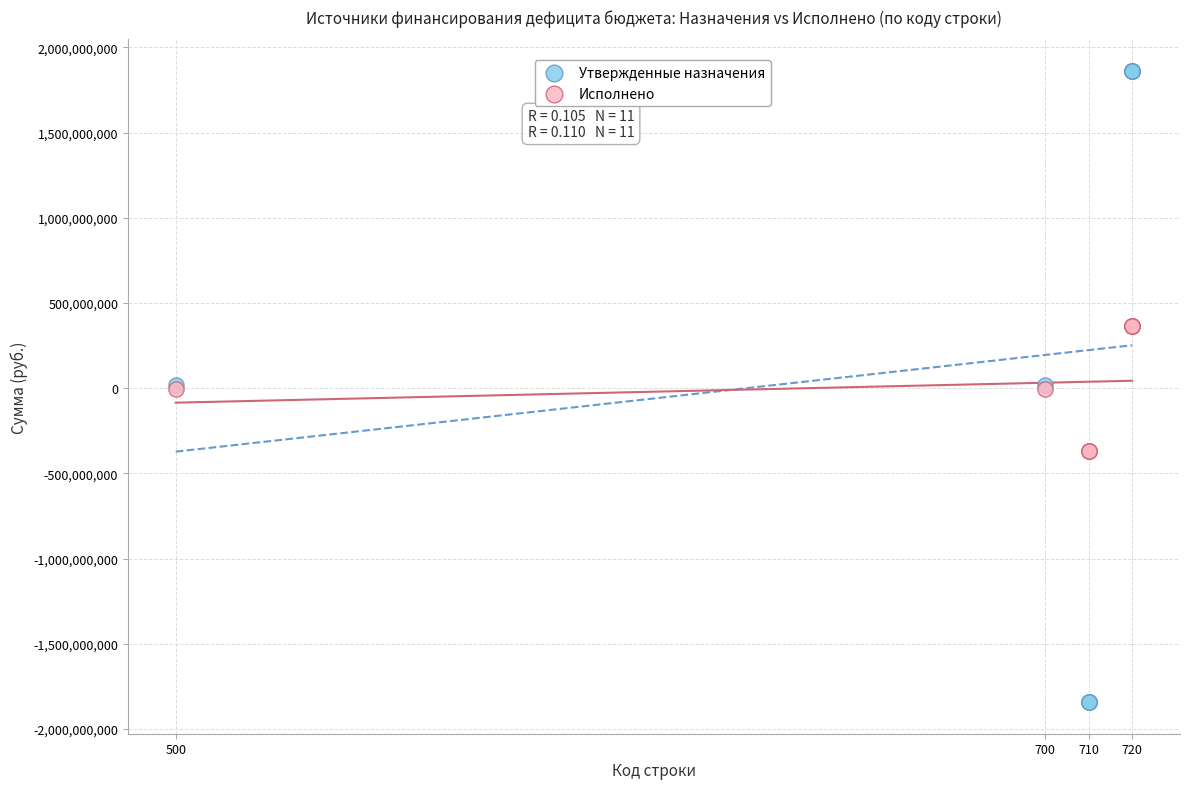

Which series has the widest spread of Y values?

Утвержденные назначения